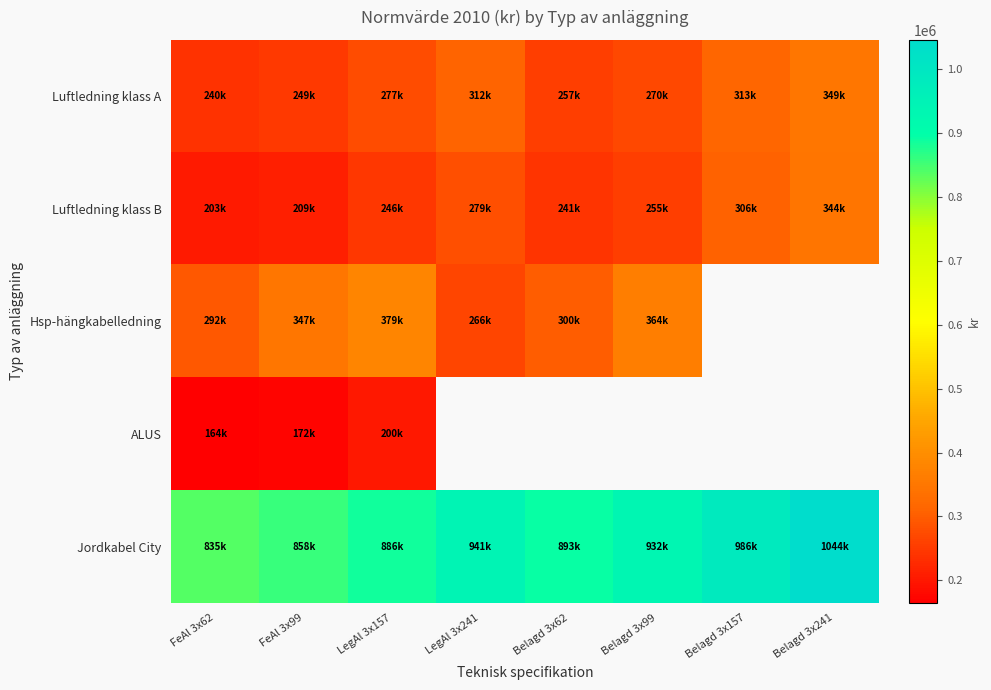

List the series in order of their overall mean, lowest first.

Luftledning klass B, Hsp-hängkabelledning, ALUS, Jordkabel City, Luftledning klass A